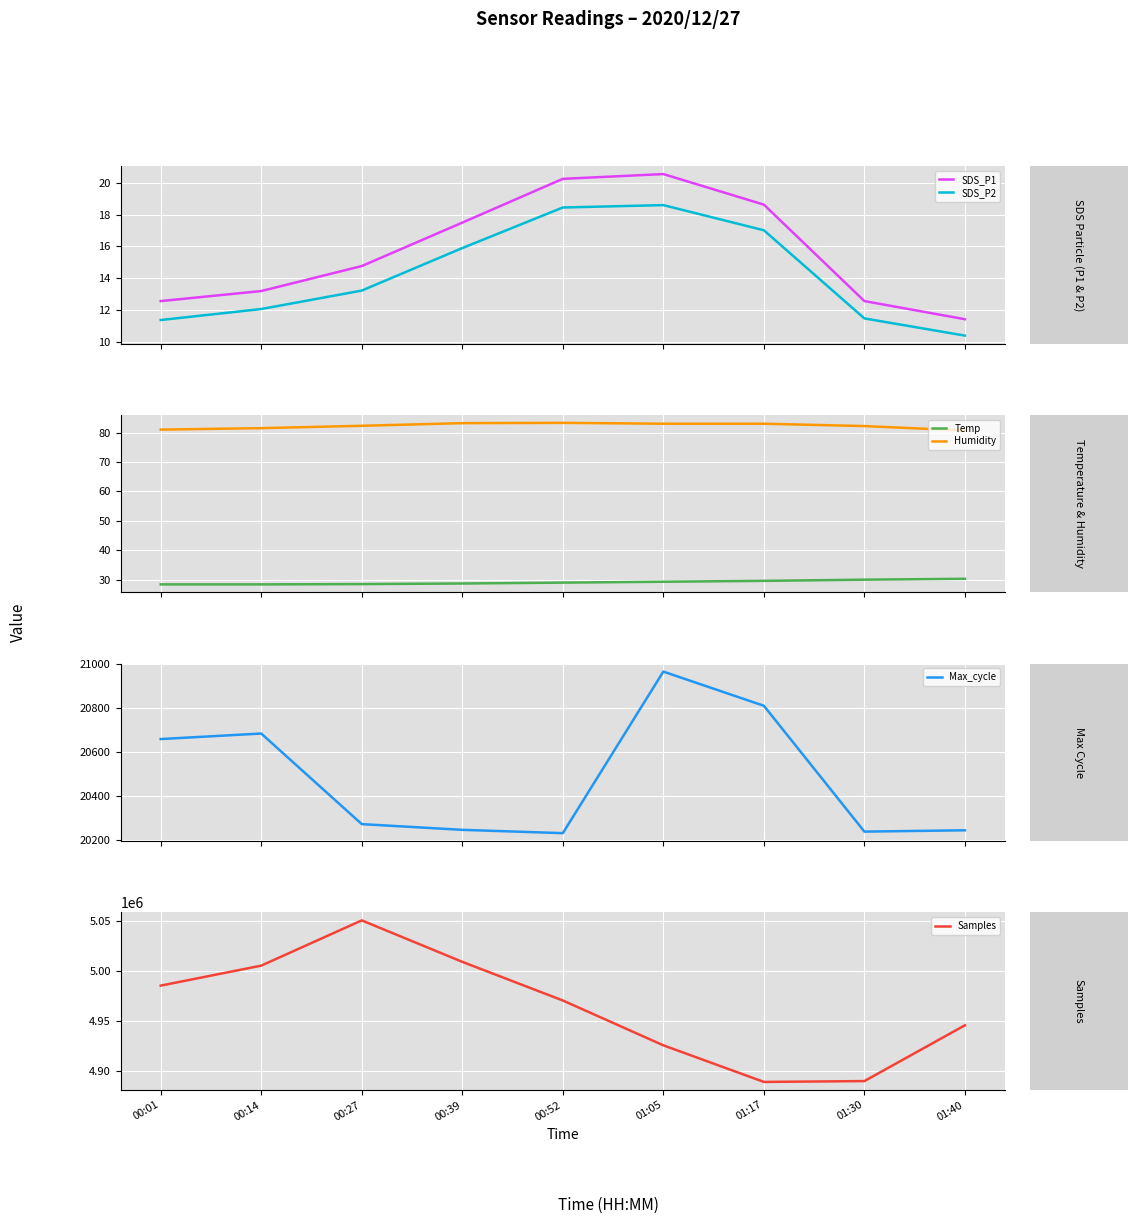

At which category does SDS_P1 reach its first local peak?

01:05